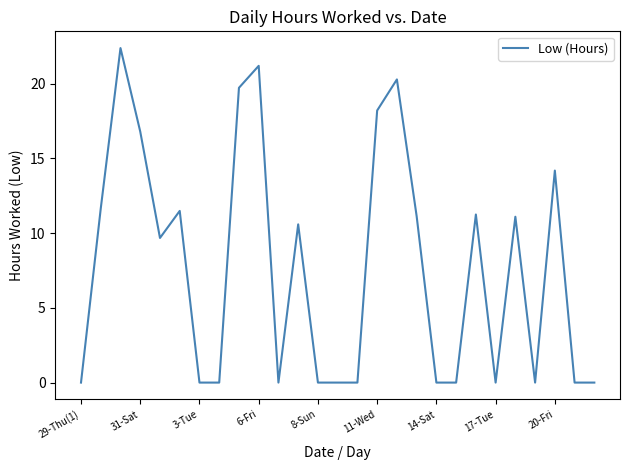

What is the greatest value displayed?

22.4